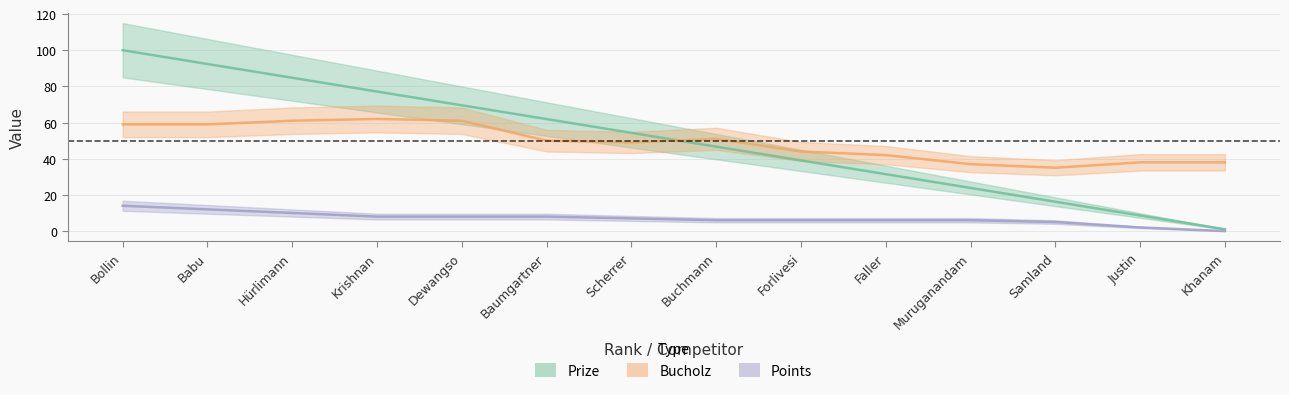

What is the difference between the maximum and minimum values in the Points series?

14.0